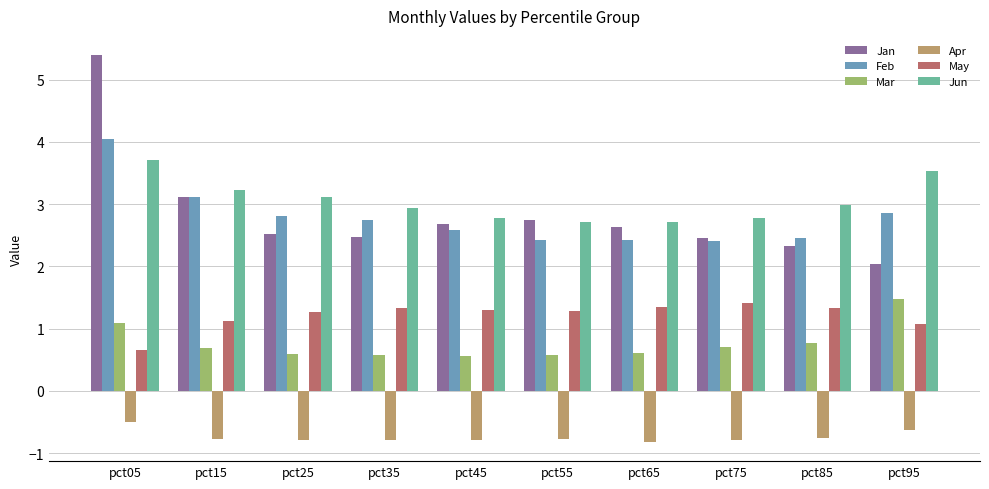

How many bars are there in each group?

6